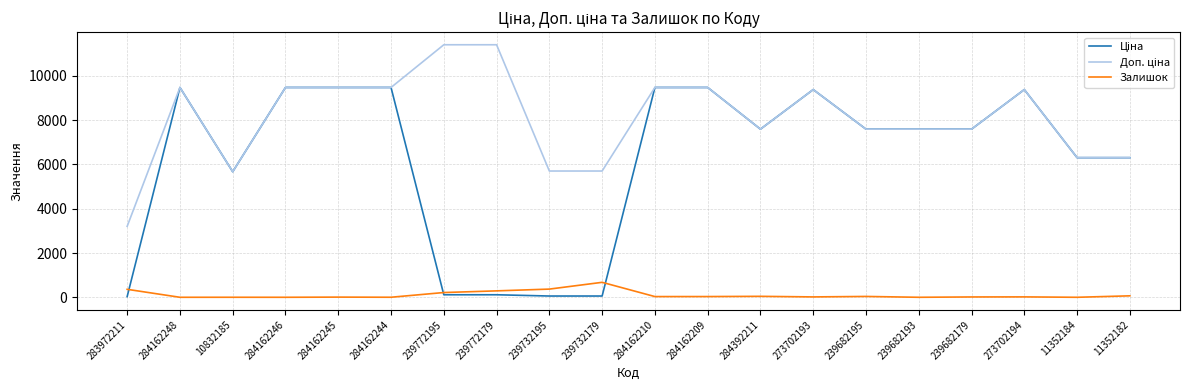

What value does the Залишок series have at 239682195?

38.0